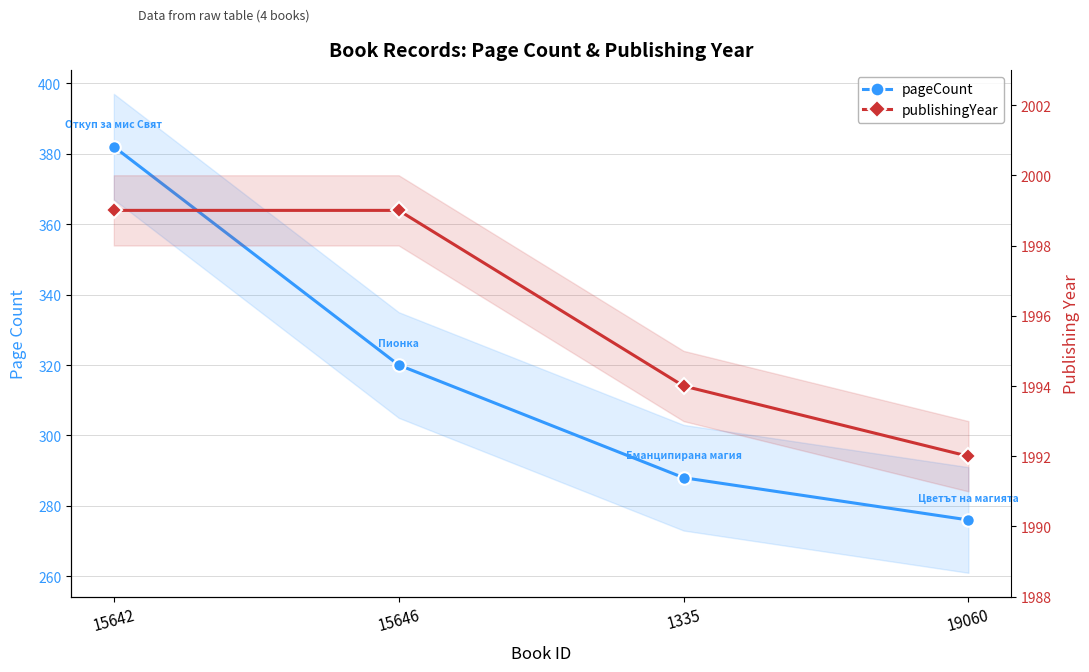

Which series has the widest spread of values?

pageCount